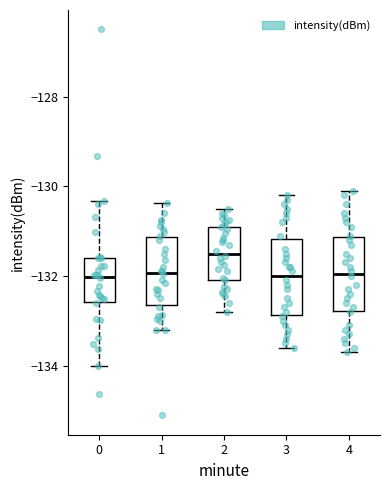

Which box's median line is the highest?

2